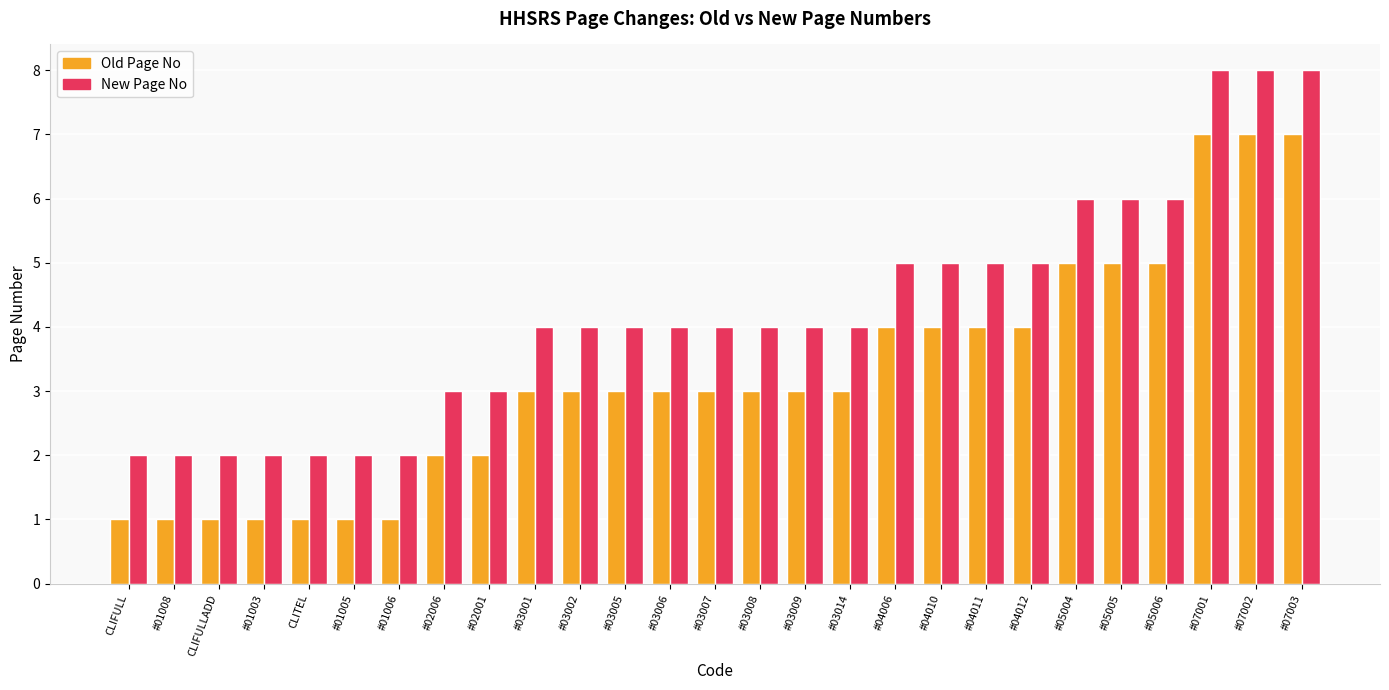

What is the sum of all New Page No values?

114